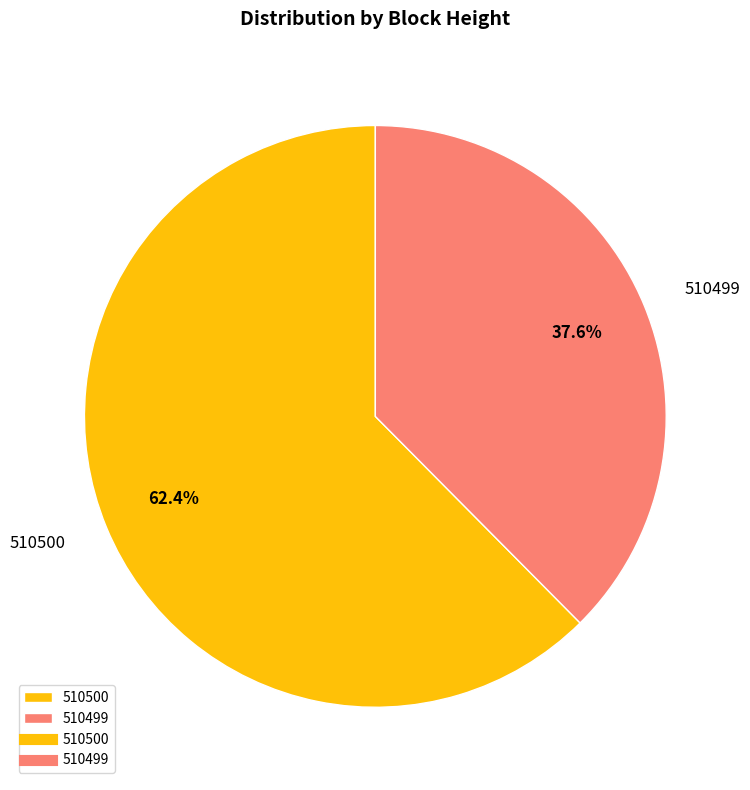

Is there any slice that represents more than half of the pie?

Yes